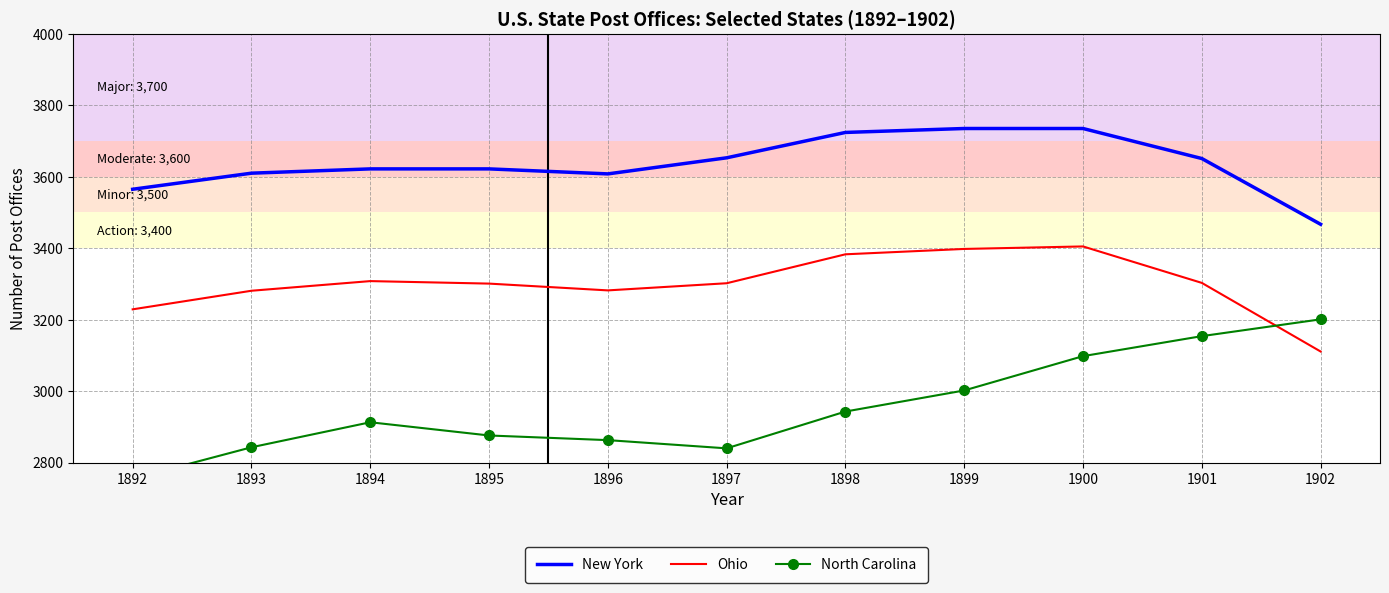

At which label does New York first exceed 3622?

1897